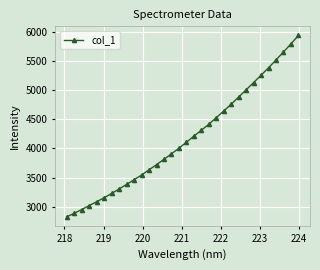

Count the number of data series in this chart.

1